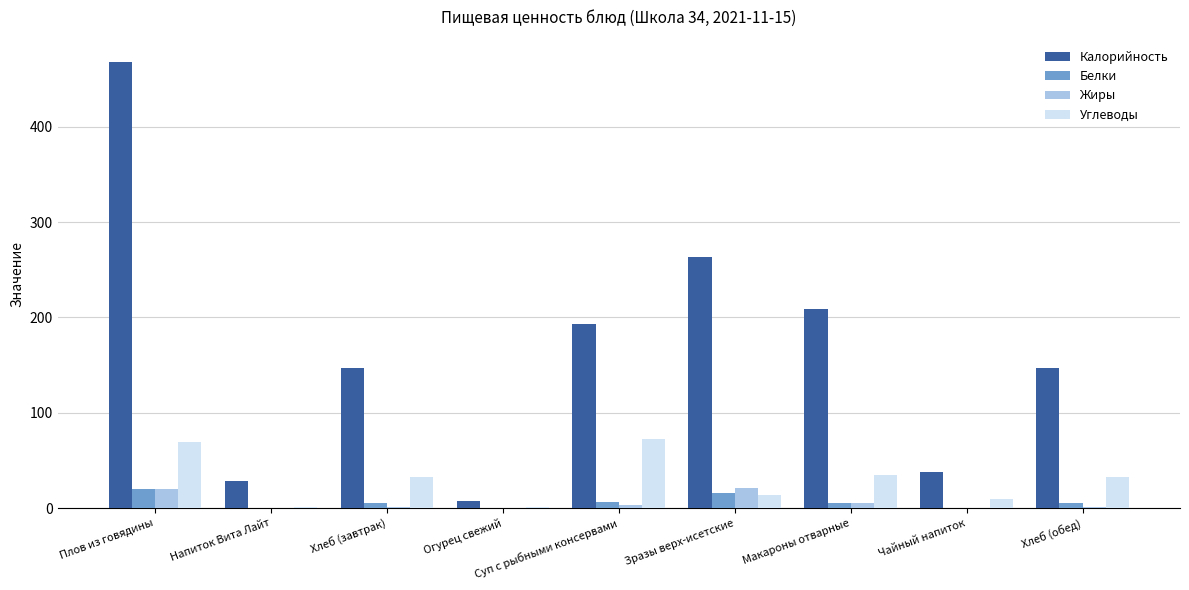

At which label is Калорийность closest to 237?

Зразы верх-исетские